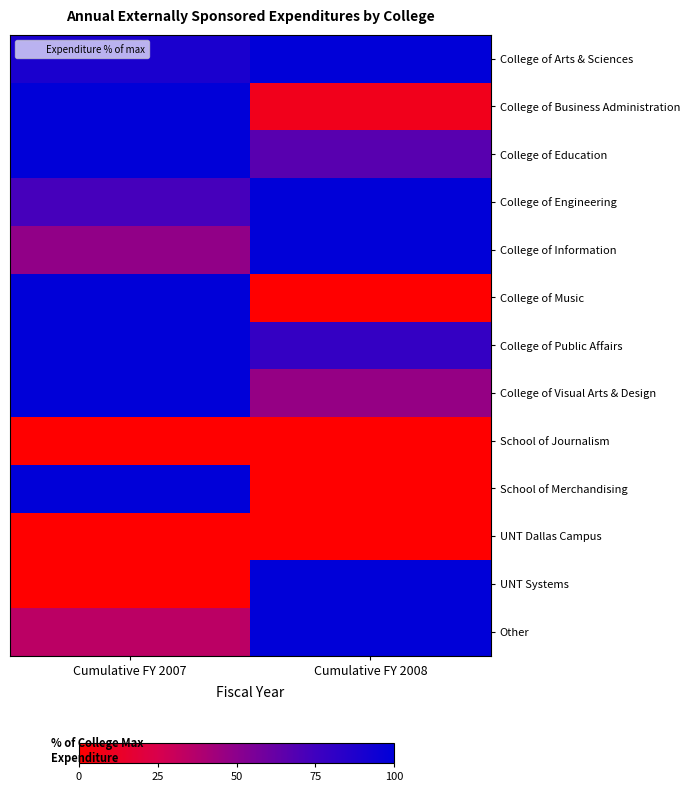

Reading right to left, what are all the values shown in this chart?

College of Arts & Sciences: Cumulative FY 2008=100.0	Cumulative FY 2007=89.5
College of Business Administration: Cumulative FY 2008=9.1	Cumulative FY 2007=100.0
College of Education: Cumulative FY 2008=66.8	Cumulative FY 2007=100.0
College of Engineering: Cumulative FY 2008=100.0	Cumulative FY 2007=72.7
College of Information: Cumulative FY 2008=100.0	Cumulative FY 2007=48.2
College of Music: Cumulative FY 2008=0.4	Cumulative FY 2007=100.0
College of Public Affairs: Cumulative FY 2008=79.6	Cumulative FY 2007=100.0
College of Visual Arts & Design: Cumulative FY 2008=47.3	Cumulative FY 2007=100.0
School of Journalism: Cumulative FY 2008=0.0	Cumulative FY 2007=0.0
School of Merchandising: Cumulative FY 2008=0.0	Cumulative FY 2007=100.0
UNT Dallas Campus: Cumulative FY 2008=0.0	Cumulative FY 2007=0.0
UNT Systems: Cumulative FY 2008=100.0	Cumulative FY 2007=0.0
Other: Cumulative FY 2008=100.0	Cumulative FY 2007=34.5